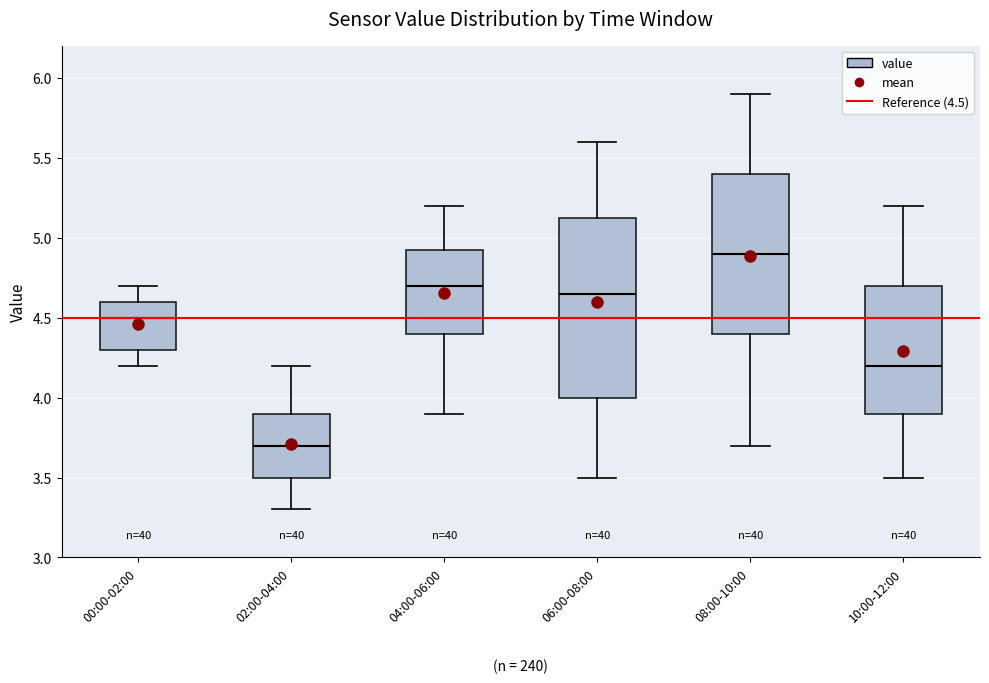

Reading left to right, read every box against the y-axis: the position of its median line, the range the box covers, and the ends of its whiskers. The values are not printed on the chart, so give them approximately, as read against the axis.

00:00-02:00: median 4.50, box 4.30 to 4.60, whiskers 4.20 to 4.70
02:00-04:00: median 3.70, box 3.50 to 3.90, whiskers 3.30 to 4.20
04:00-06:00: median 4.70, box 4.40 to 4.95, whiskers 3.90 to 5.20
06:00-08:00: median 4.65, box 4.00 to 5.15, whiskers 3.50 to 5.60
08:00-10:00: median 4.90, box 4.40 to 5.40, whiskers 3.70 to 5.90
10:00-12:00: median 4.20, box 3.90 to 4.70, whiskers 3.50 to 5.20